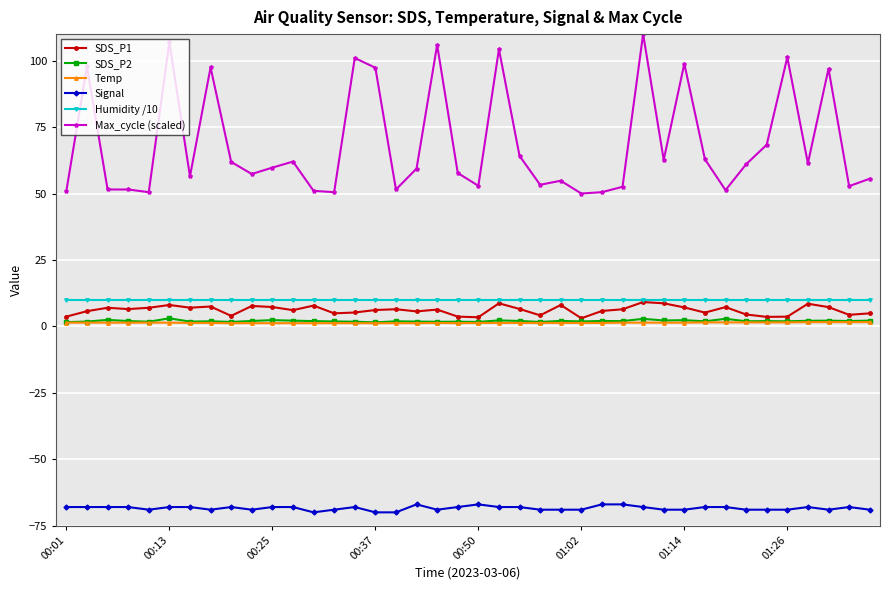

Which series has the largest range (max minus min)?

Max_cycle (scaled)